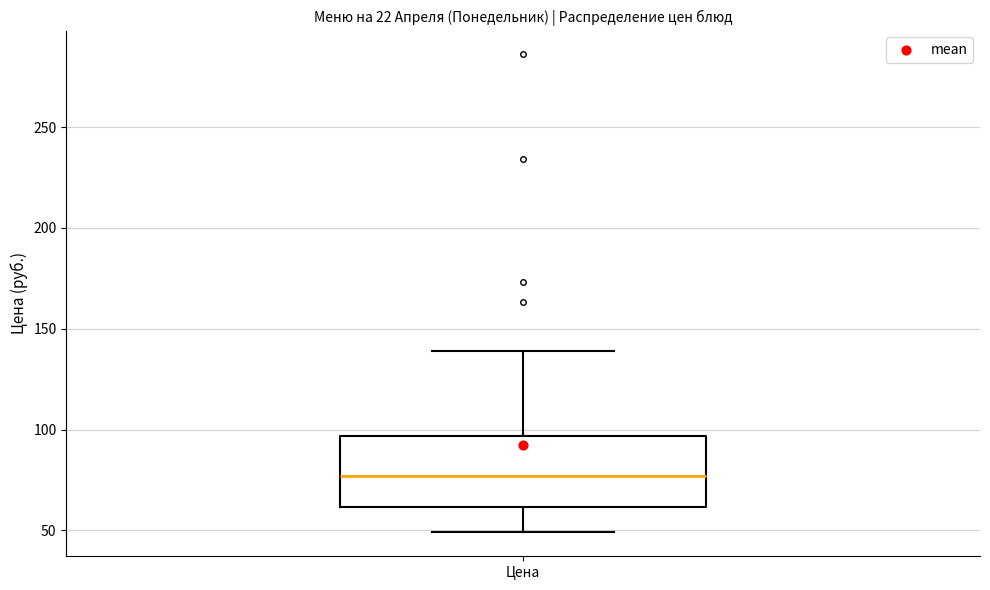

Where is the lower edge of the box for Цена on the y-axis? The values are not printed on the chart, so give them approximately, as read against the axis.

60